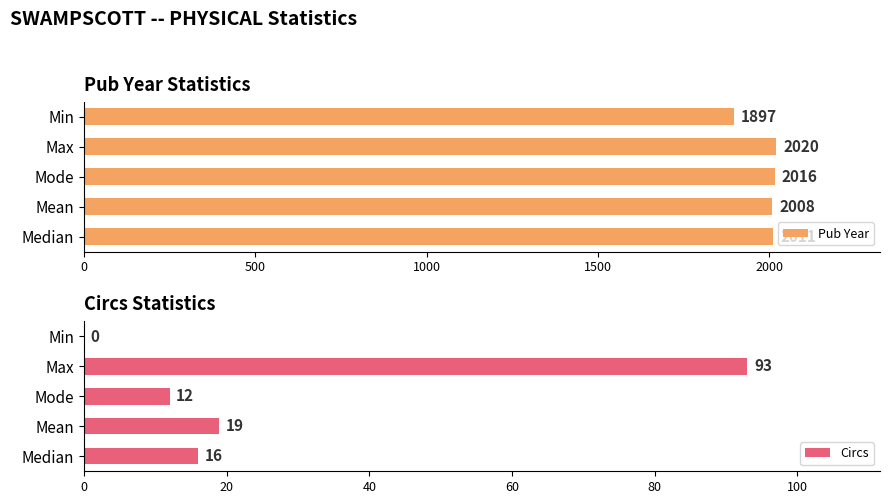

What value does the Pub Year series have at Mean?

2008